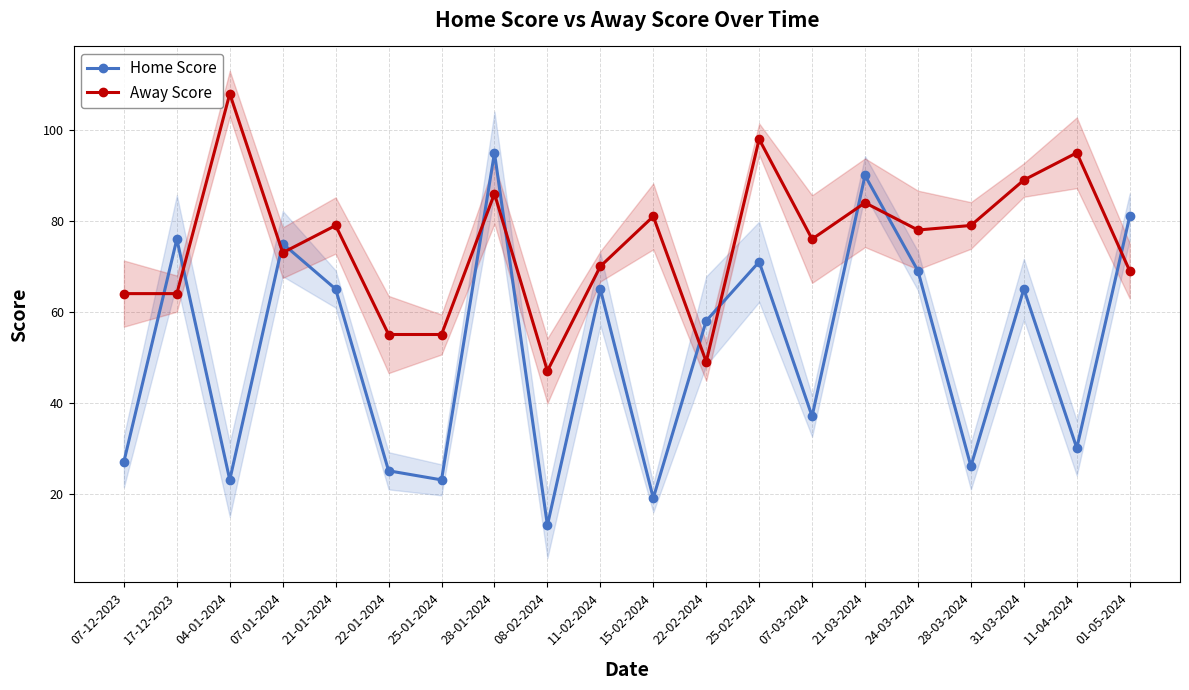

True or false: Home Score has a value of 26 at 28-03-2024.

True